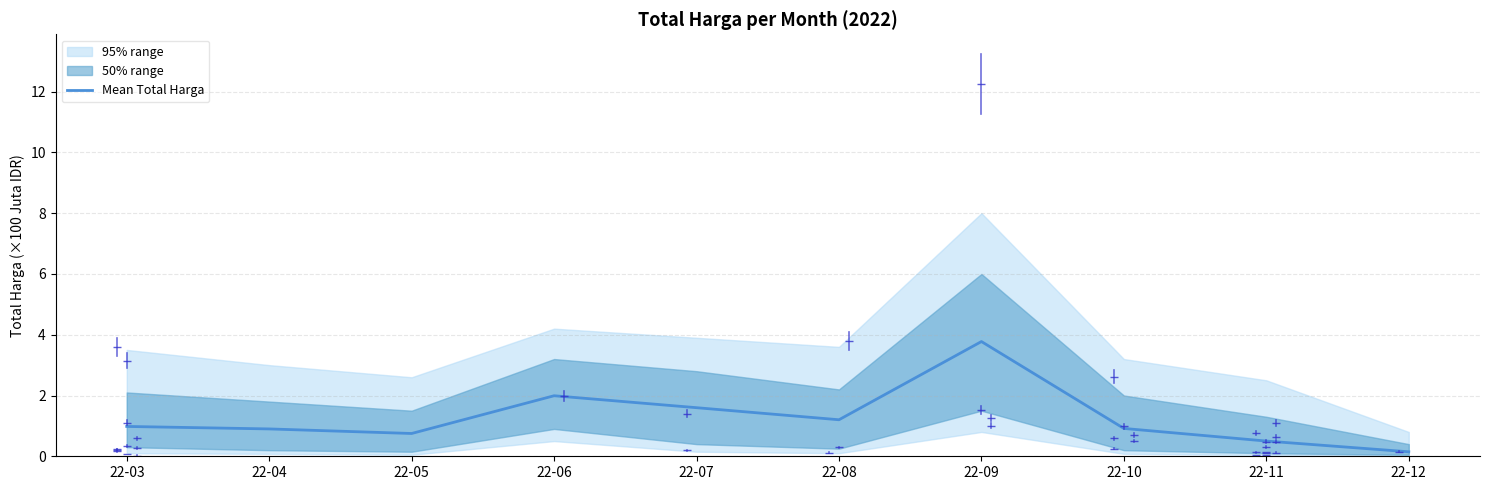

What value does the data have at 22-07?

1.6